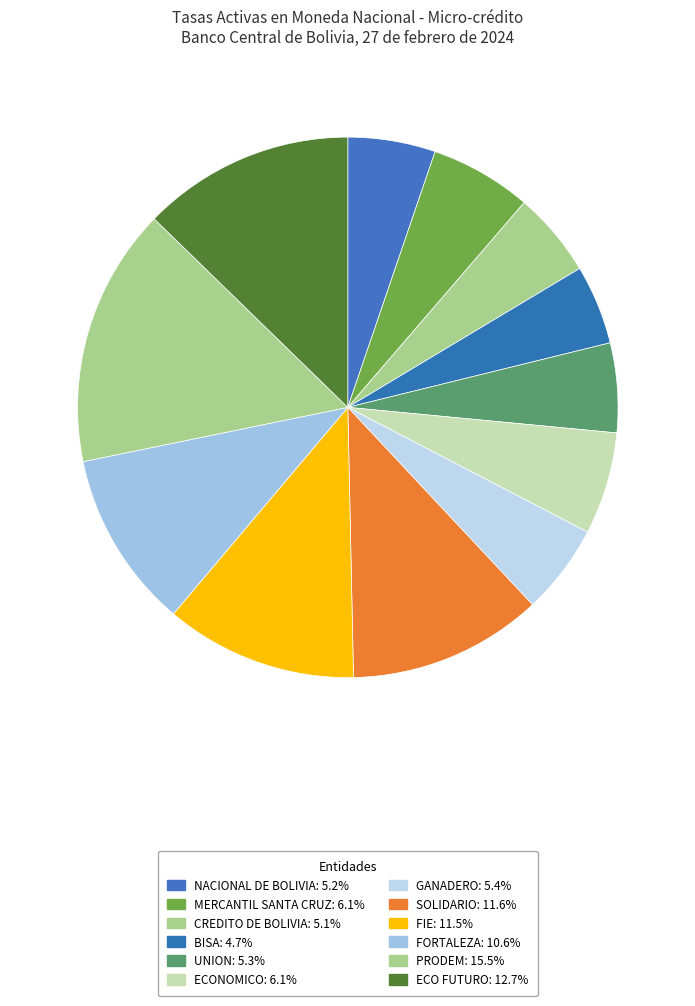

Approximately how many times larger is the value at GANADERO compared to ECO FUTURO?

0.4